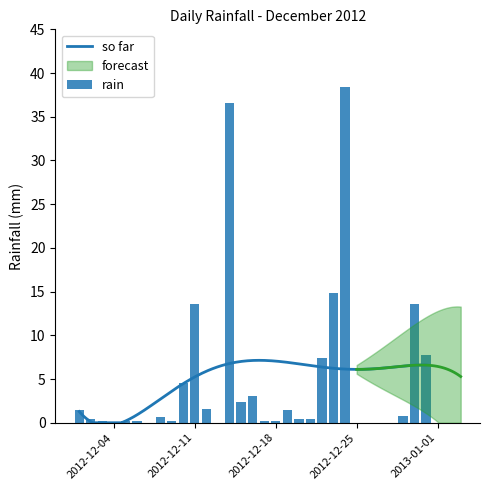

How many values exceed 0?

24